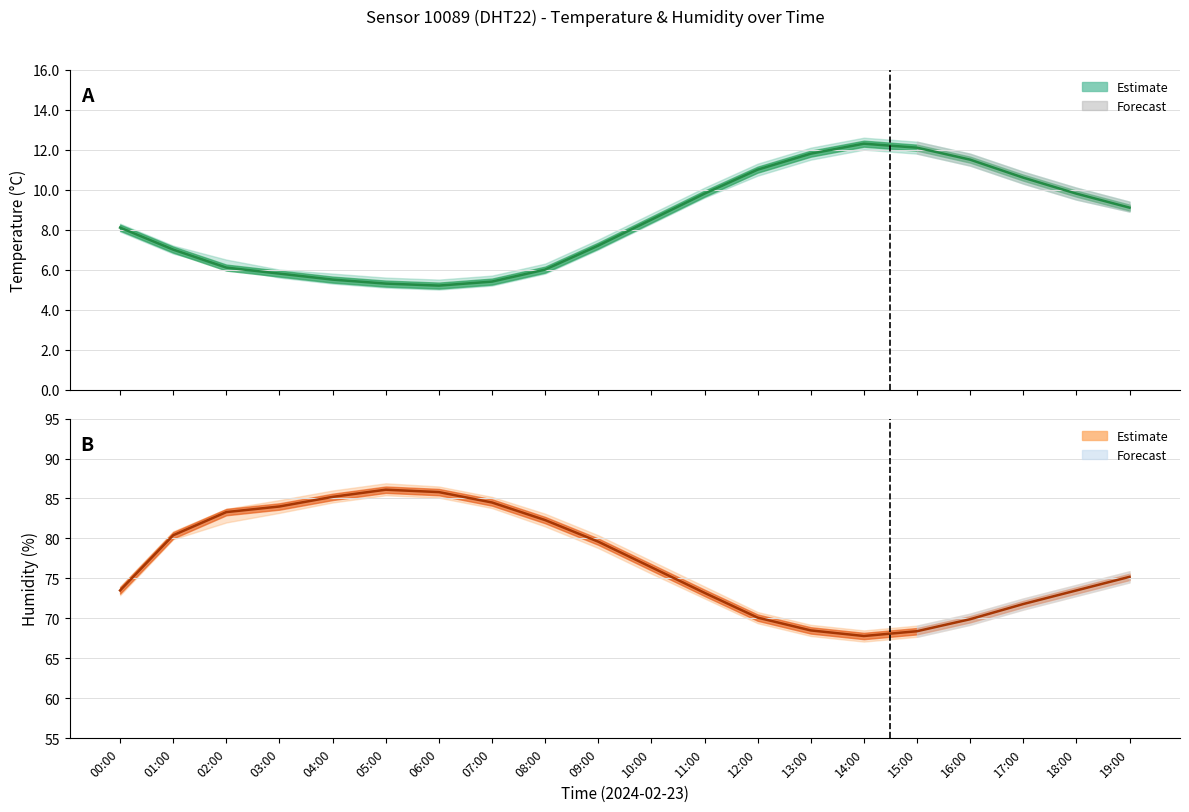

How many data points in temperature_upper are less than 76?

10